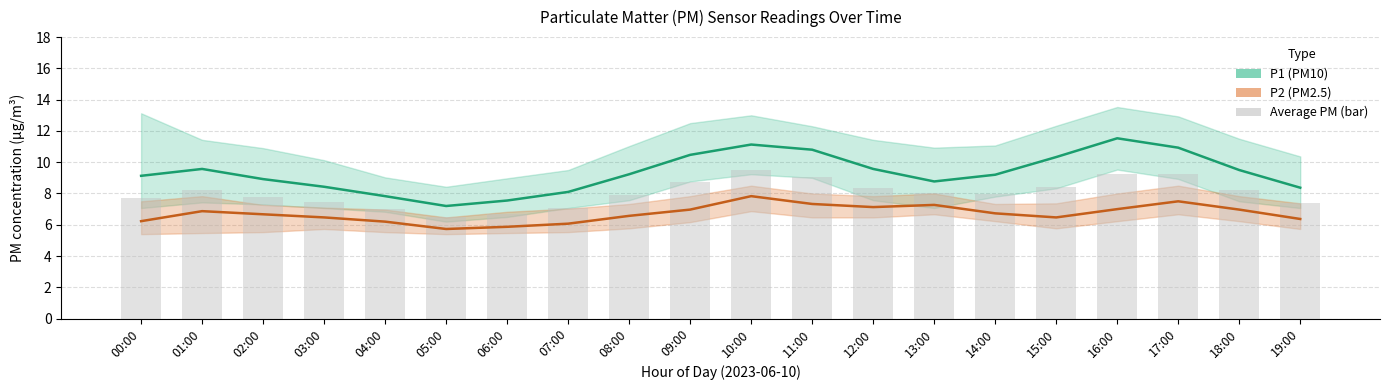

What are all the series names shown in the legend?

P1 (PM10), P2 (PM2.5), Average PM (bar)